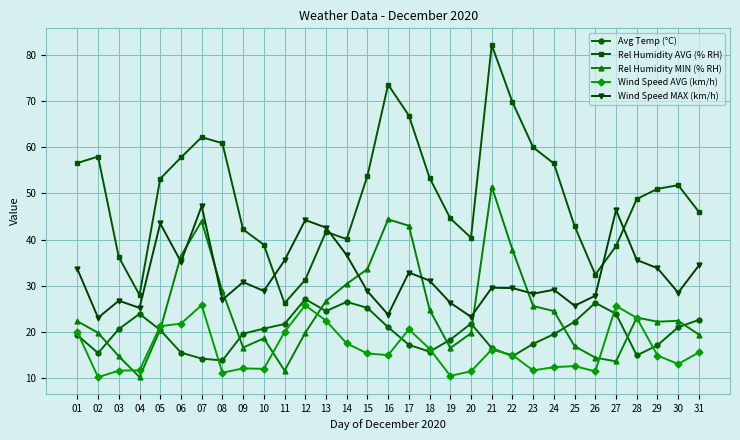

In Wind Speed AVG (km/h), how many points are lower than both neighbors (excluding endpoints)?

8